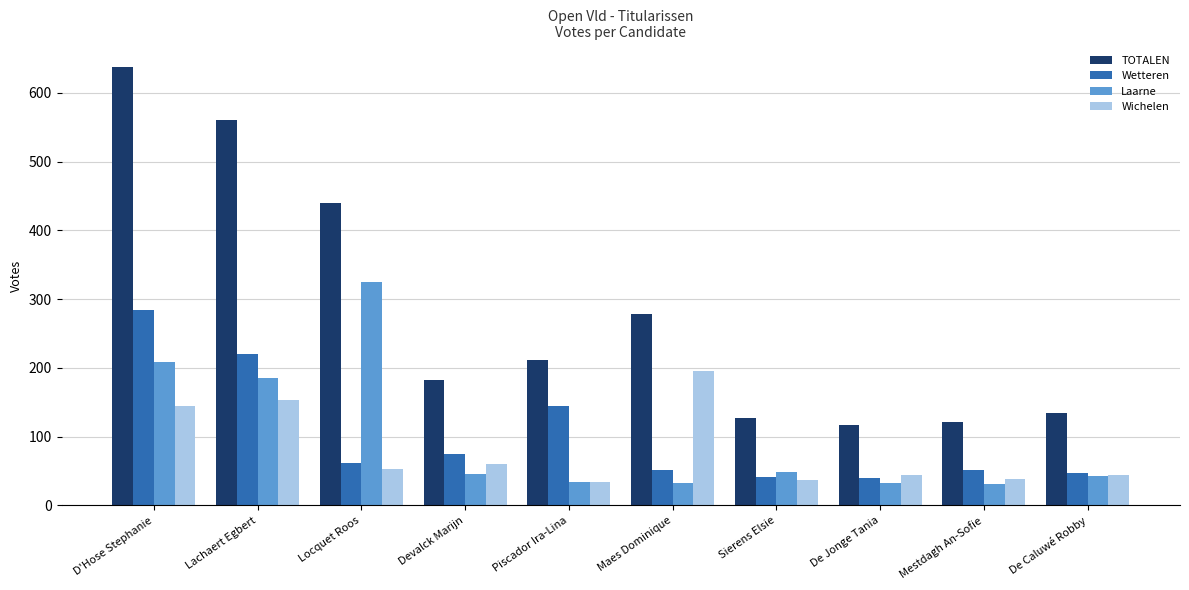

Count the number of data series in this chart.

4